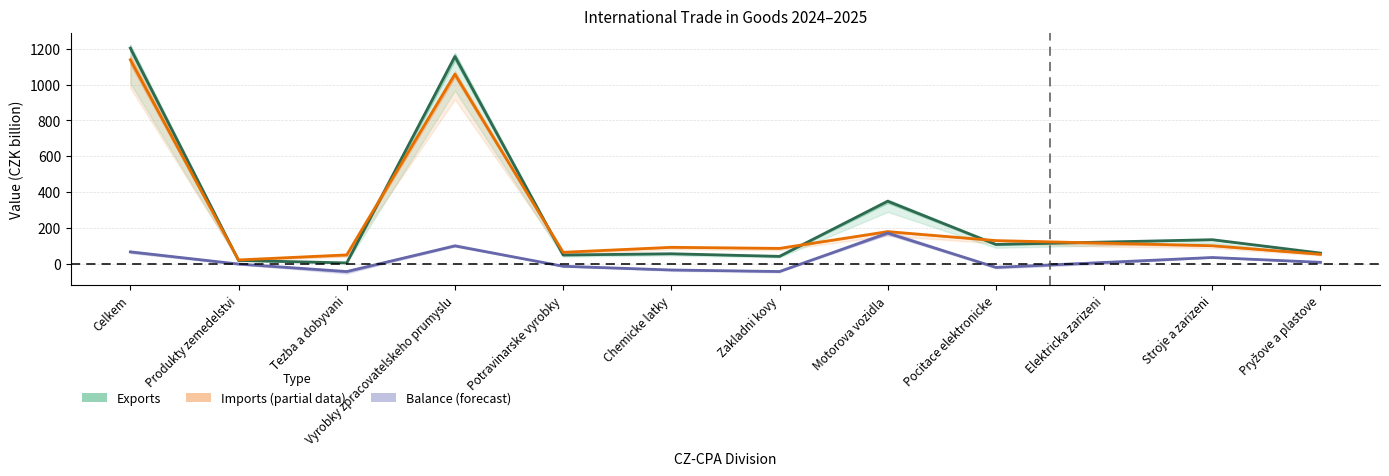

True or false: exports_2024 and exports_2025 intersect in this chart.

True